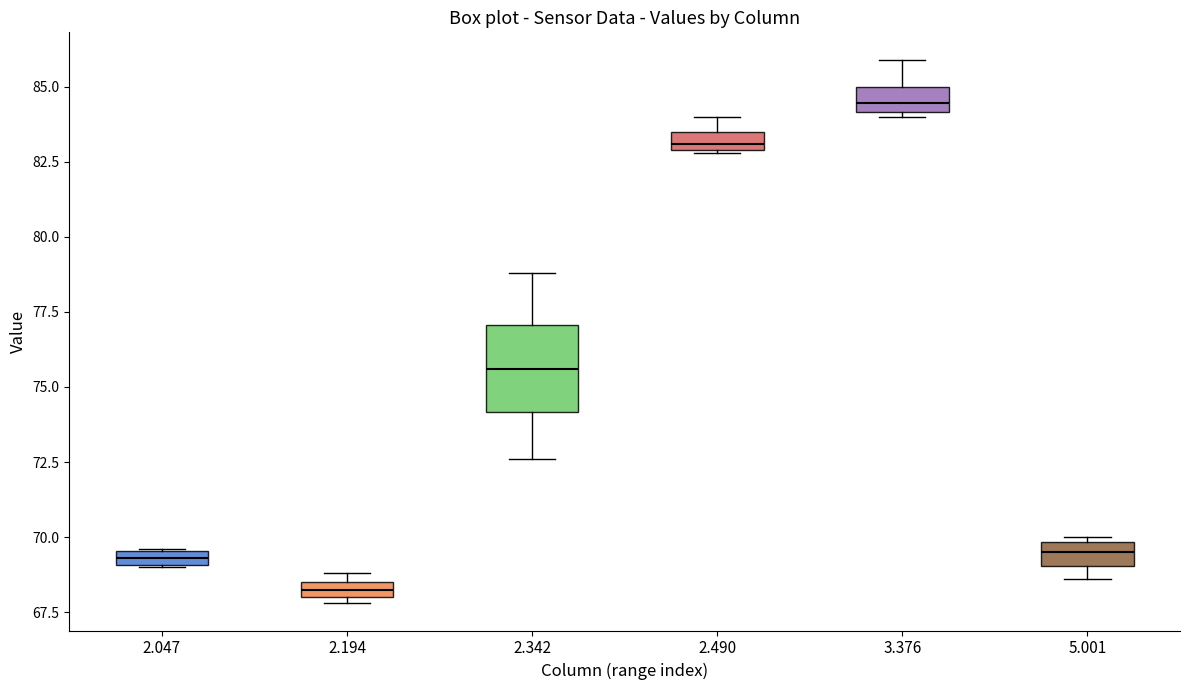

Which box's median line is the lowest?

2.194